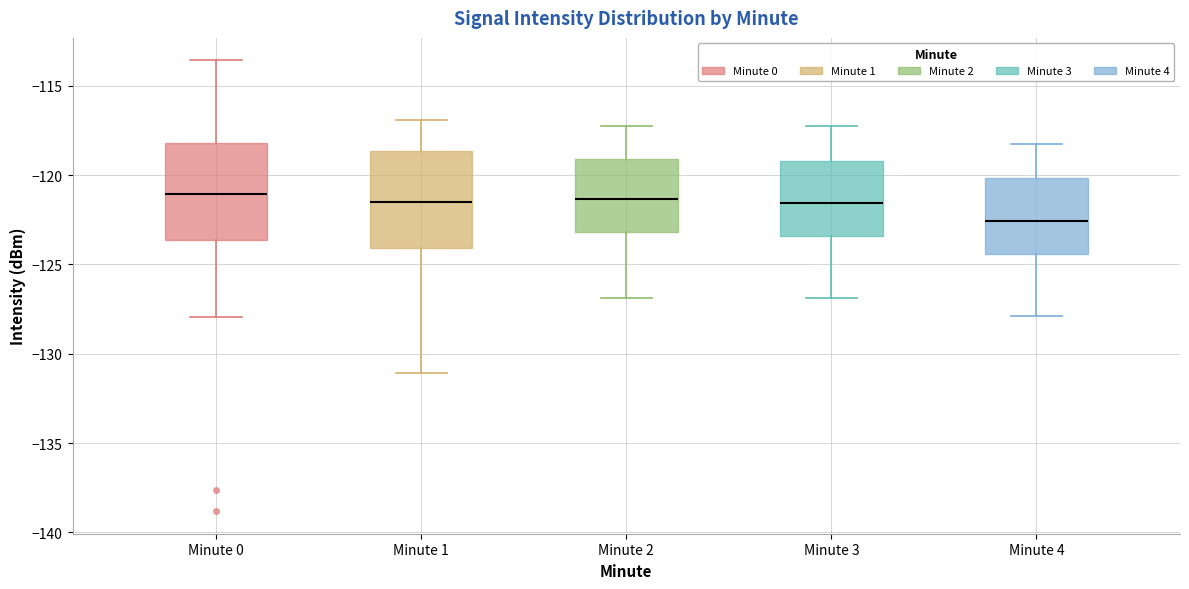

Where does the median line of the box for Minute 1 sit on the y-axis? The values are not printed on the chart, so give them approximately, as read against the axis.

-121.5